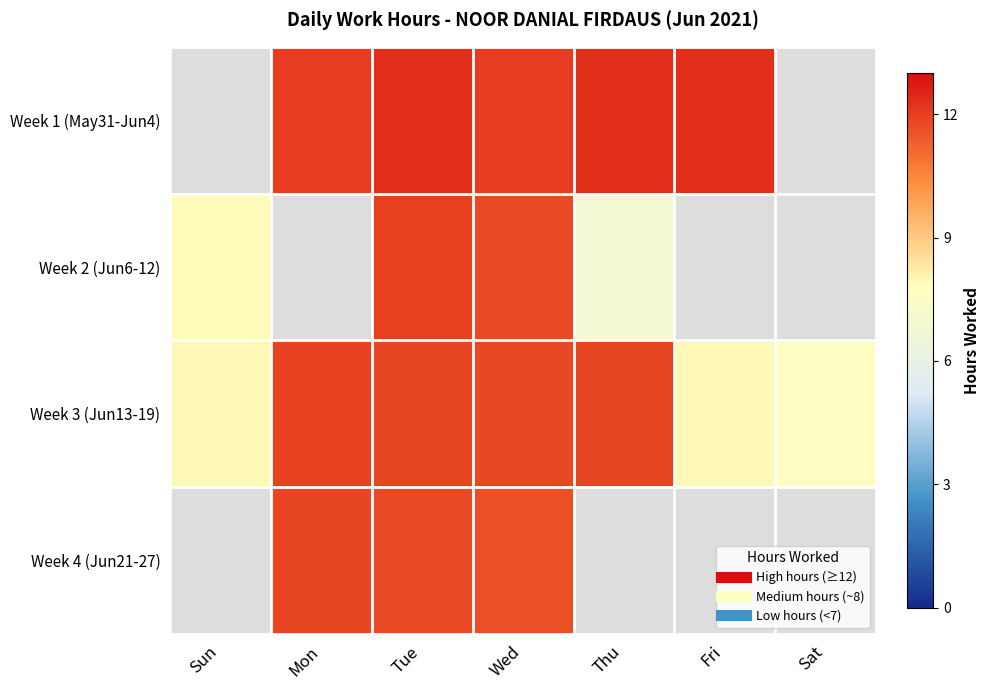

What is the spread (max minus min) of values at Tue?

0.5